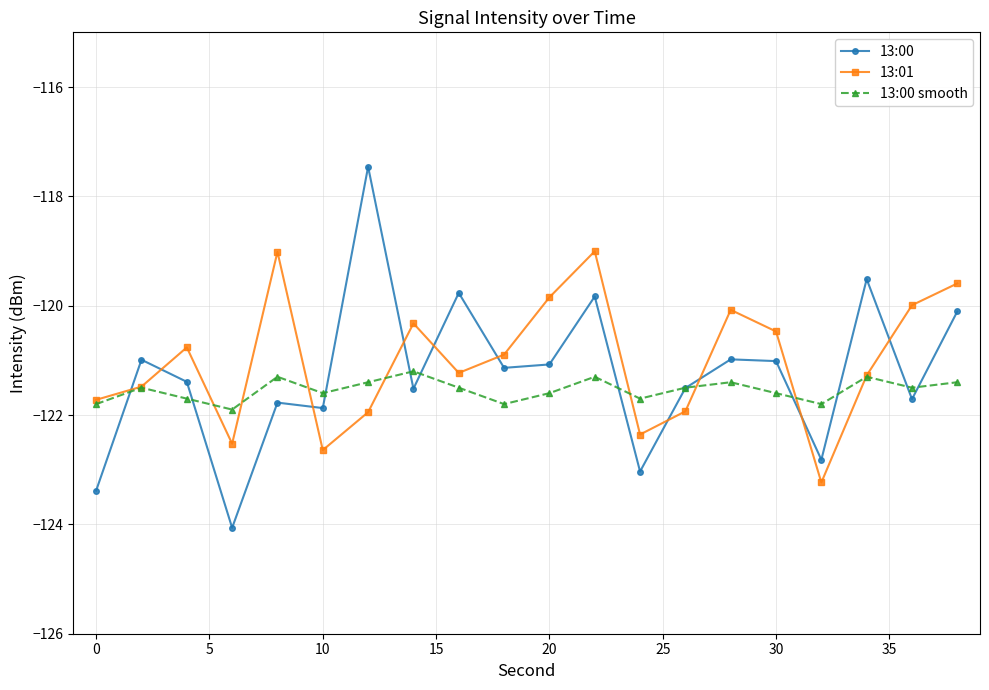

Rank the series by their maximum value, from lowest to highest.

13:00 smooth, 13:01, 13:00